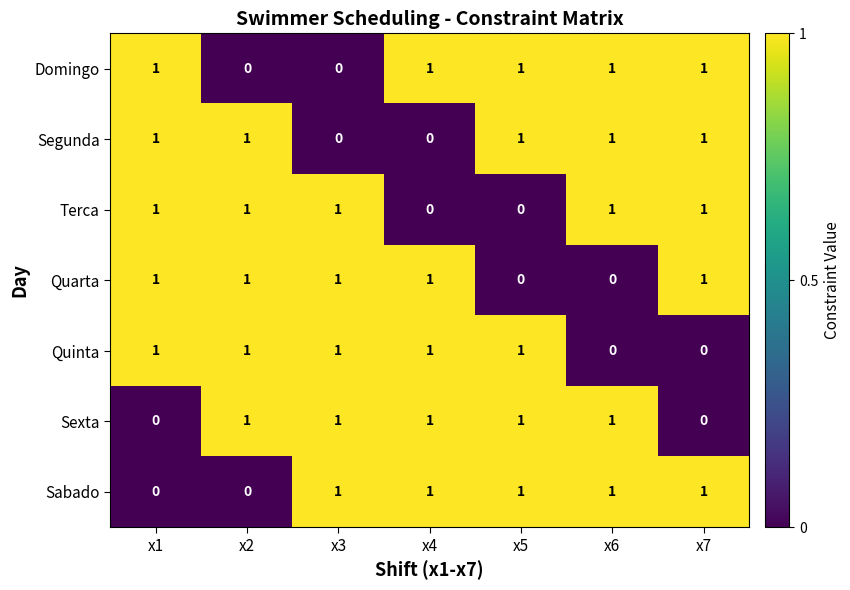

What is the maximum value shown in the chart?

1